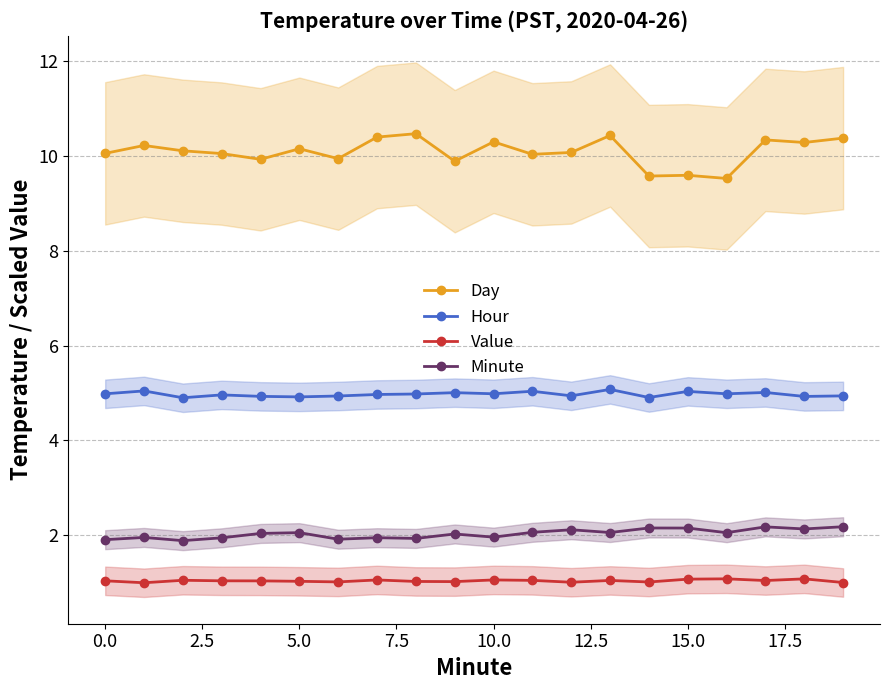

The Minute series shows 2.1 at 5.0. True or false?

True